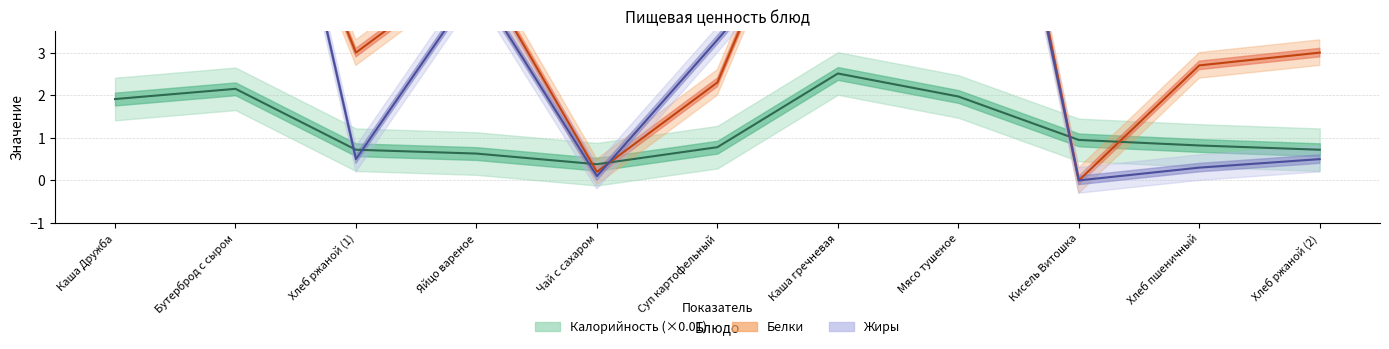

What is the label of the 6th point from the right?

Суп картофельный